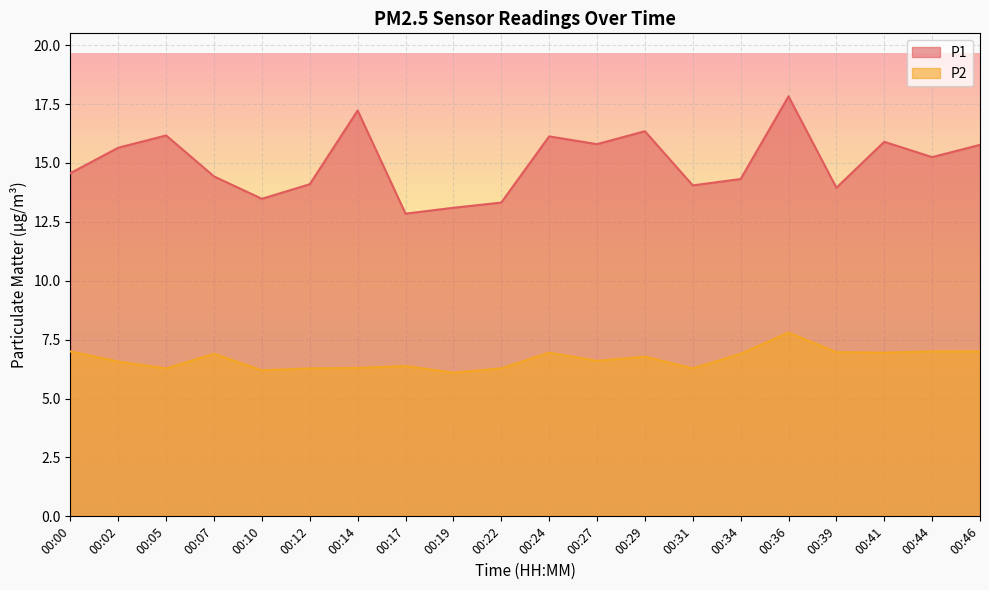

True or false: P1 and P2 cross at least once.

False